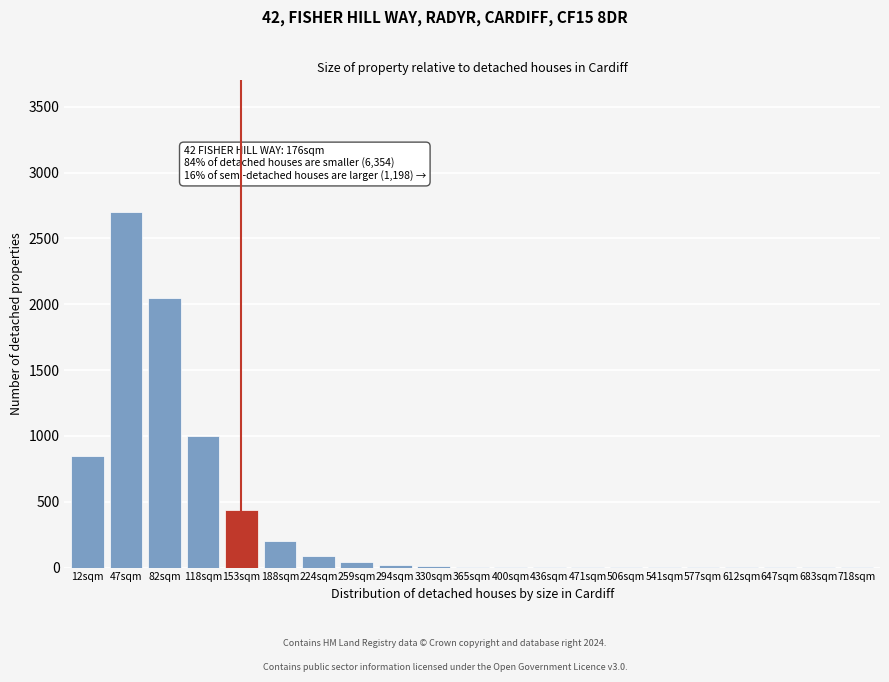

True or false: the data shows 2 at 541sqm.

True